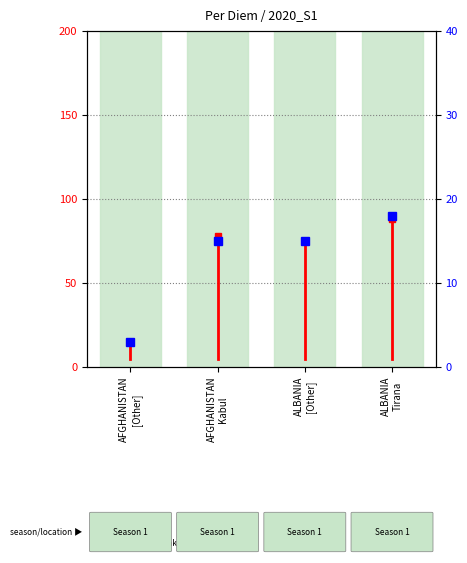

How many values are between 5 and 15?

2